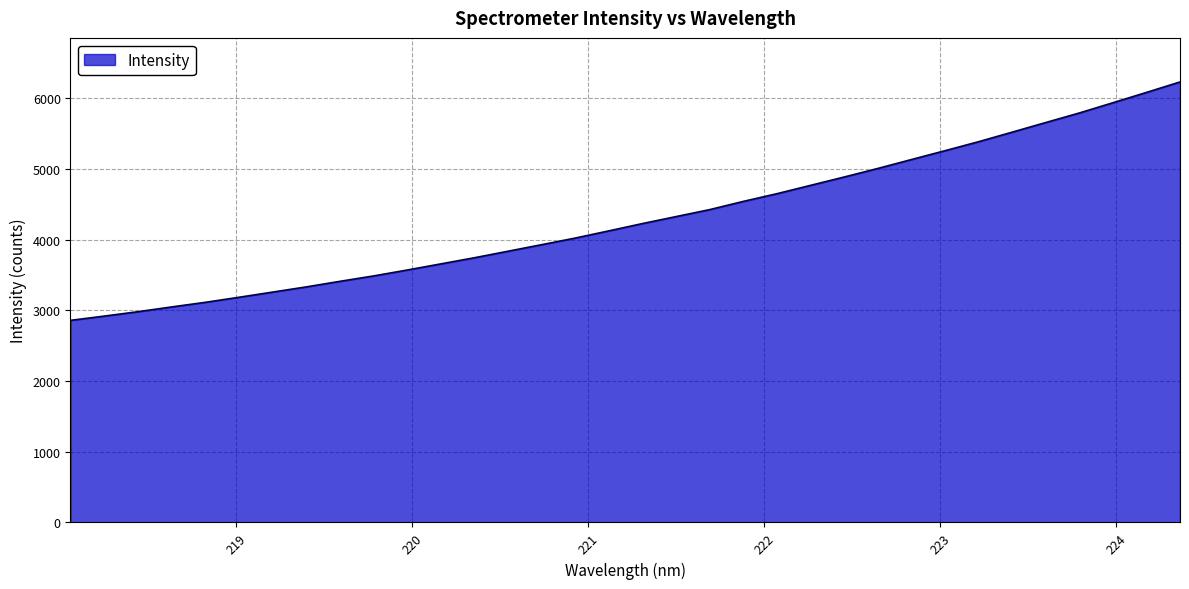

How many series are shown in this chart?

1